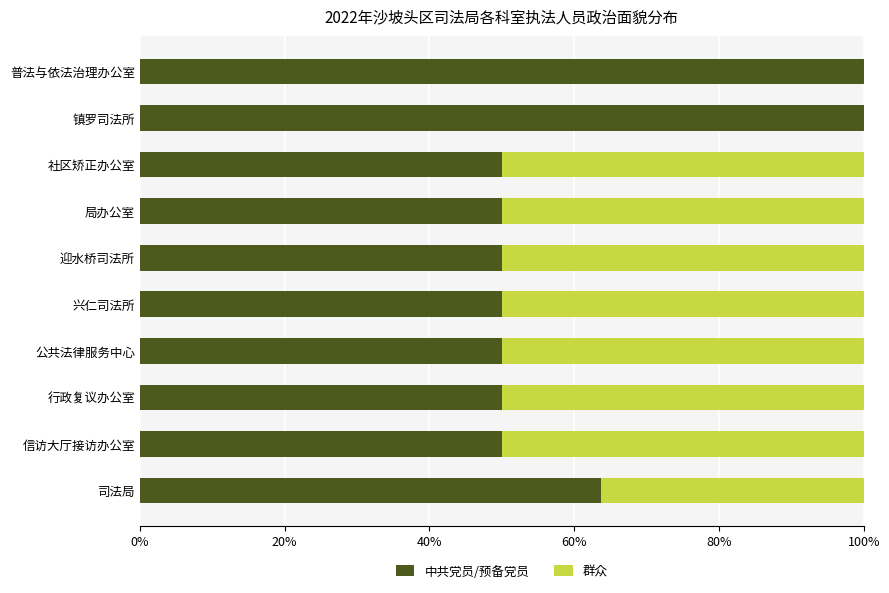

At which label is 中共党员/预备党员 closest to 75?

司法局